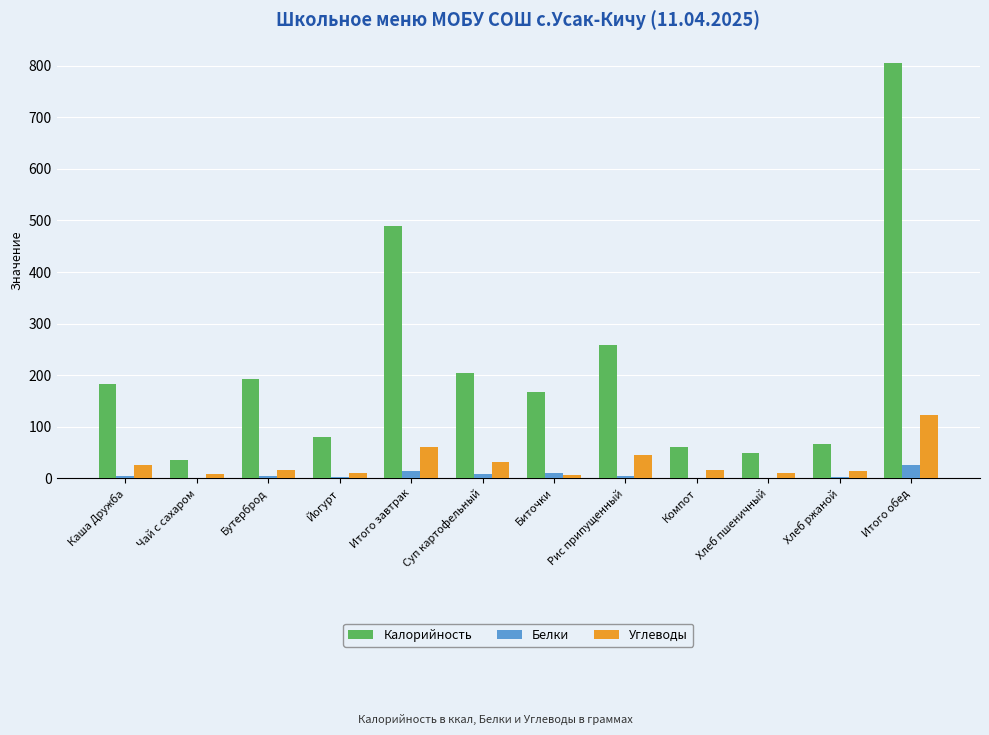

Are the bars horizontal?

No